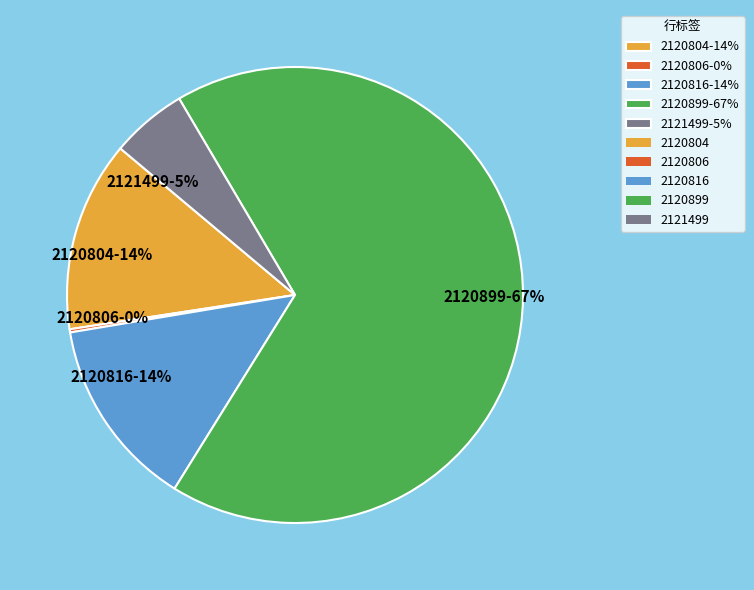

Is it true that 2120899 is 73% of the pie?

False